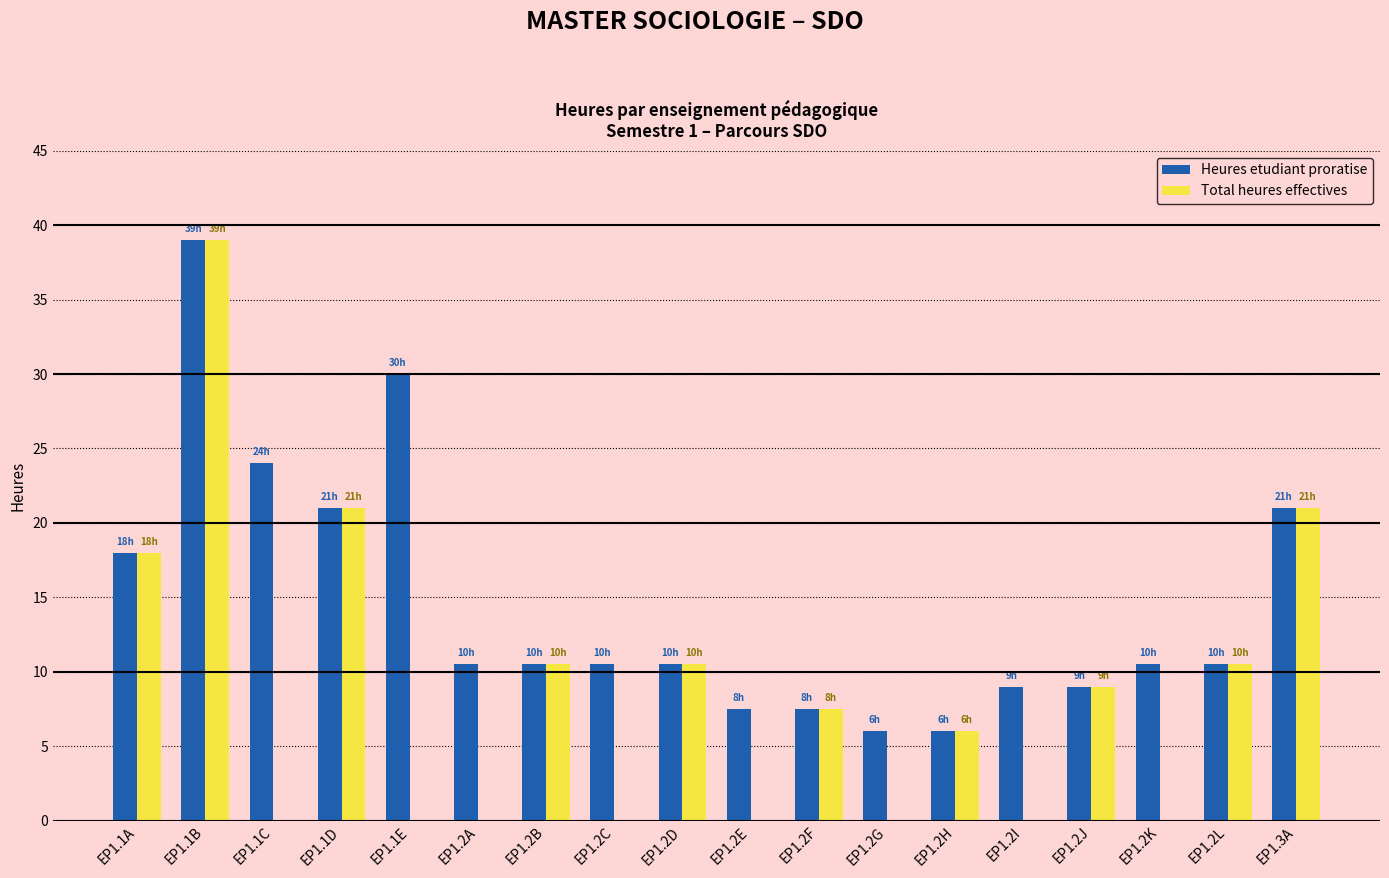

The Total heures effectives series shows 9.0 at EP1.2J. True or false?

True